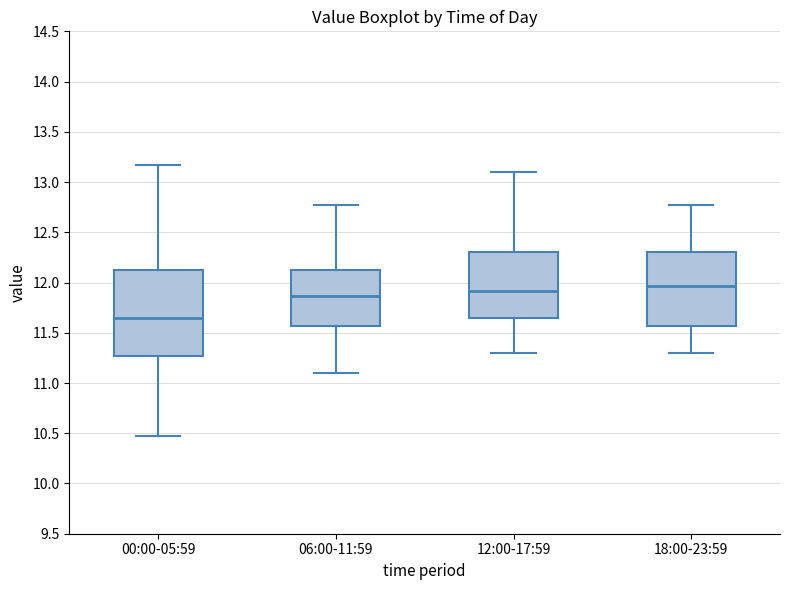

Reading left to right, read every box against the y-axis: the position of its median line, the range the box covers, and the ends of its whiskers. The values are not printed on the chart, so give them approximately, as read against the axis.

00:00-05:59: median 11.65, box 11.25 to 12.15, whiskers 10.45 to 13.15
06:00-11:59: median 11.85, box 11.55 to 12.15, whiskers 11.10 to 12.75
12:00-17:59: median 11.90, box 11.65 to 12.30, whiskers 11.30 to 13.10
18:00-23:59: median 11.95, box 11.55 to 12.30, whiskers 11.30 to 12.75